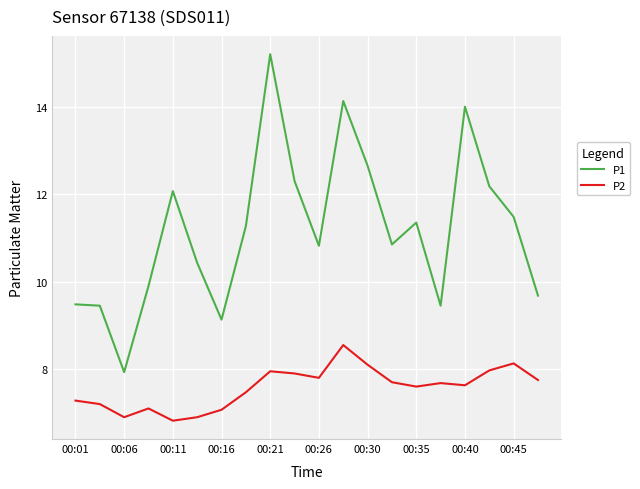

In P1, how many points are lower than both neighbors (excluding endpoints)?

5